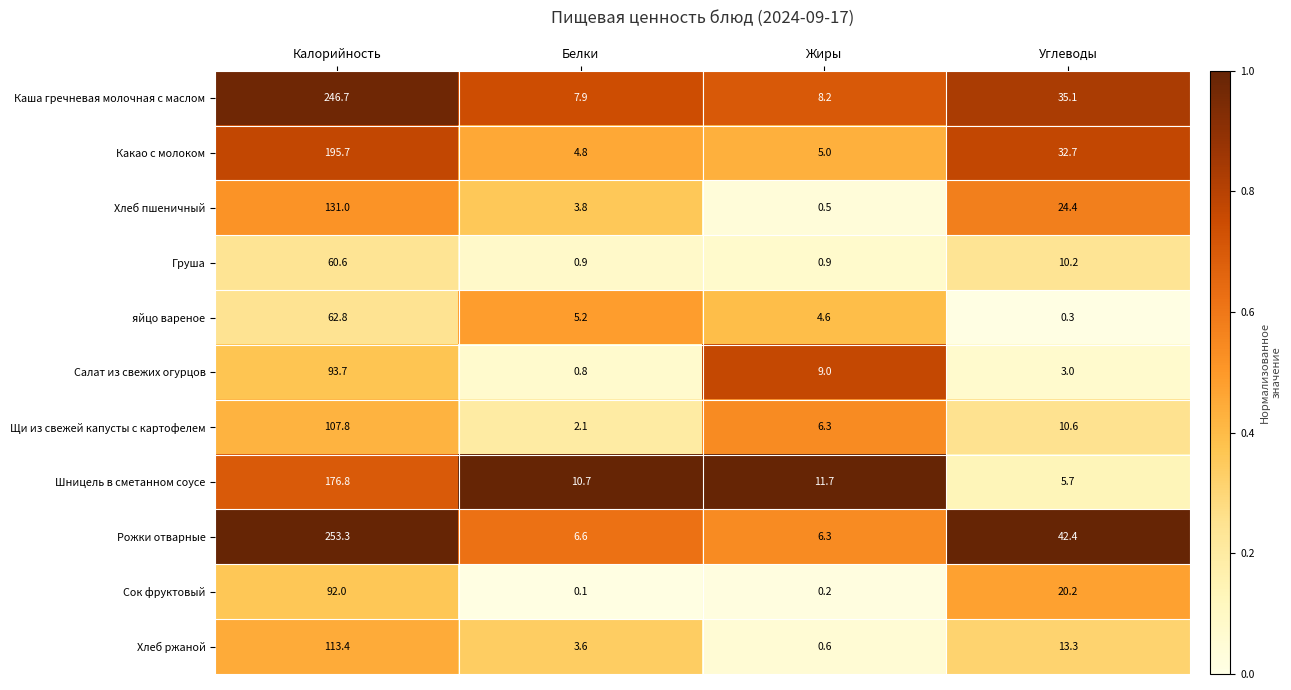

Read the яйцо вареное value at Жиры.

4.6